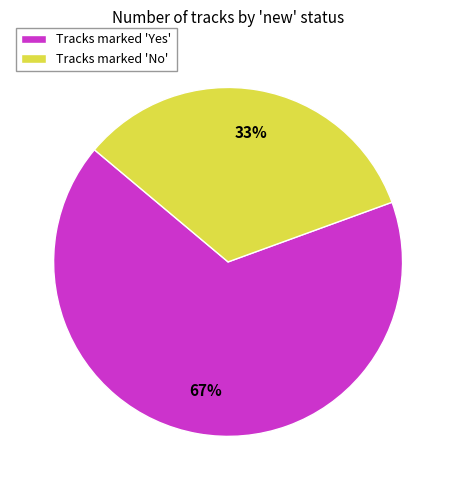

What percentage is the Tracks marked 'No' slice, to the nearest percent?

33%